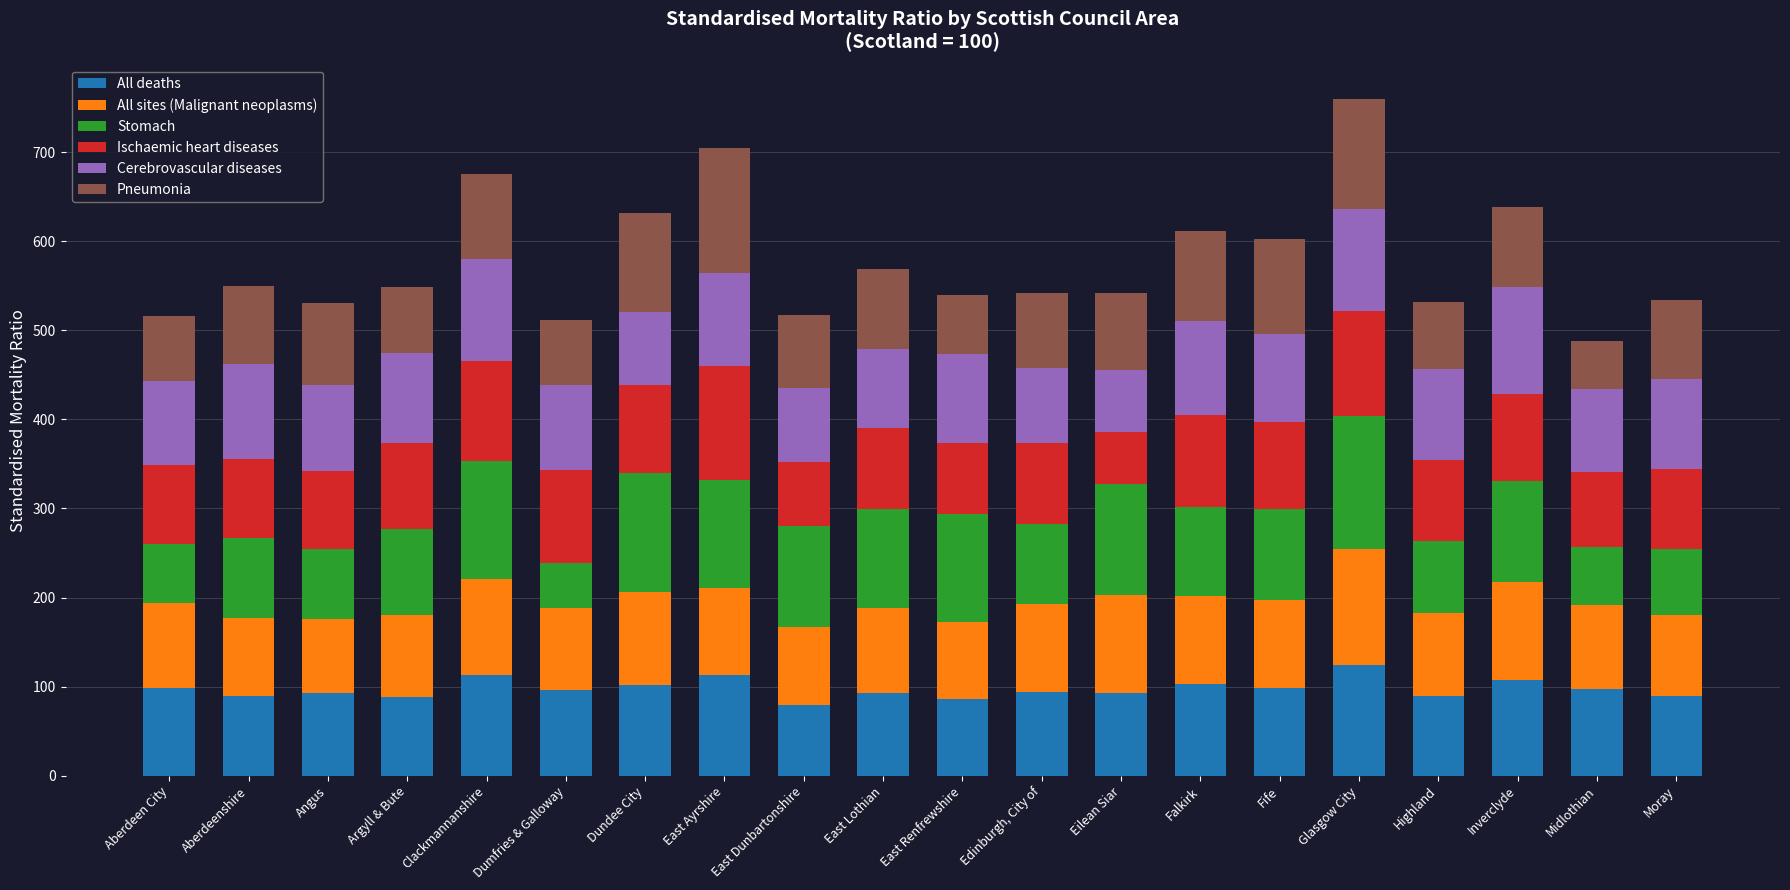

What is the lowest value of the All deaths series?

79